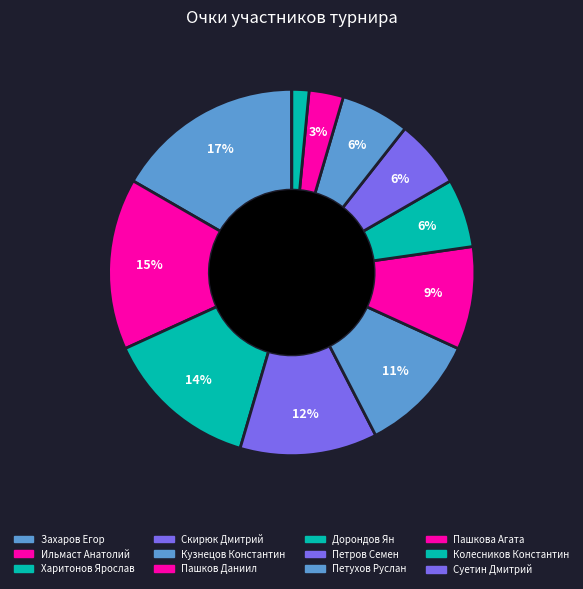

How many segments does this pie chart have?

12